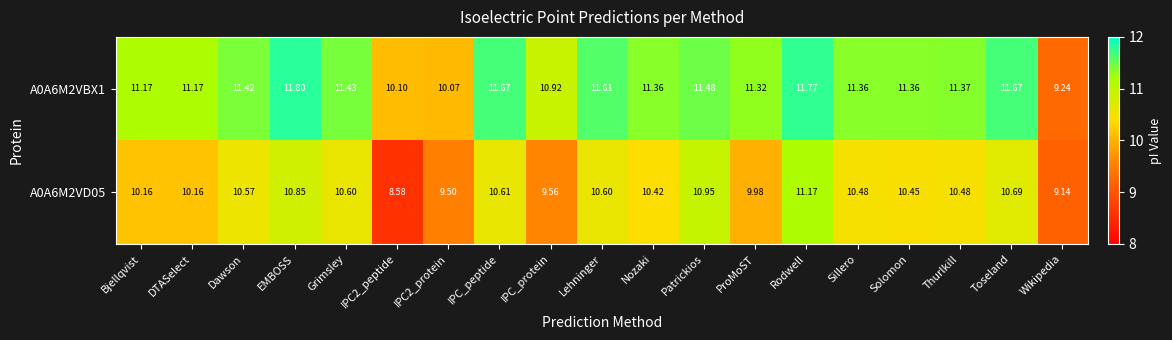

At which label does A0A6M2VBX1 first exceed 11?

Bjellqvist